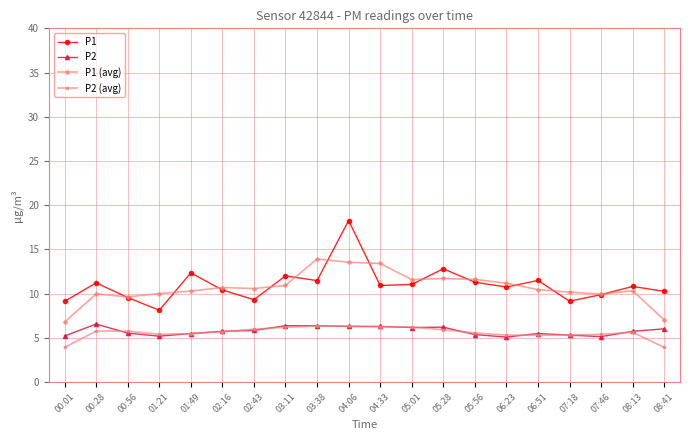

Where is P1 nearest to the value 13?

05:28